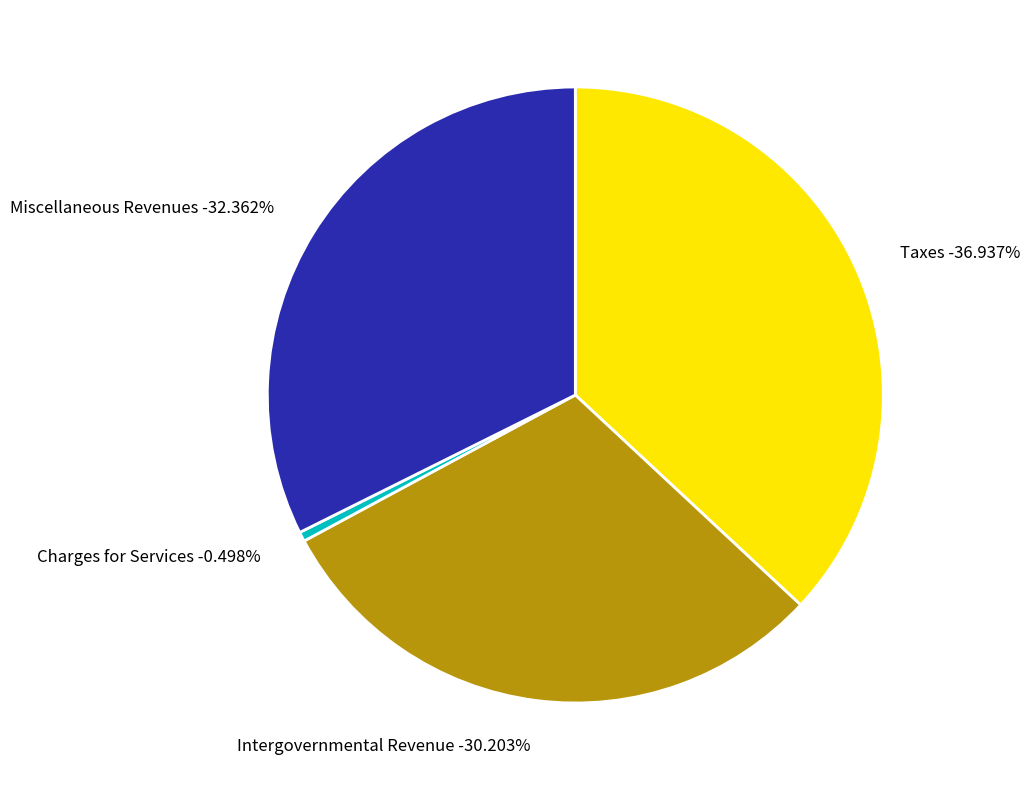

Combined, do Intergovernmental Revenue and Charges for Services account for over 50%?

No